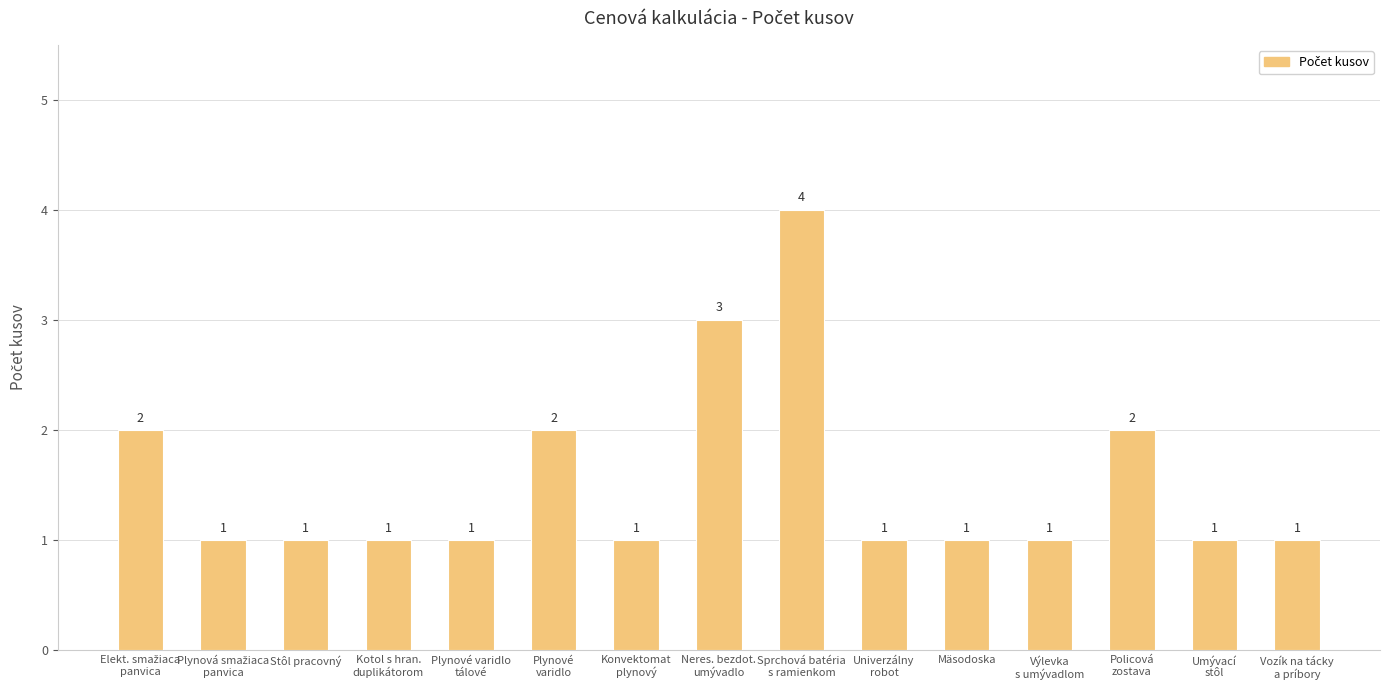

Reading left to right, what are all the values shown in this chart?

2	1	1	1	1	2	1	3	4	1	1	1	2	1	1